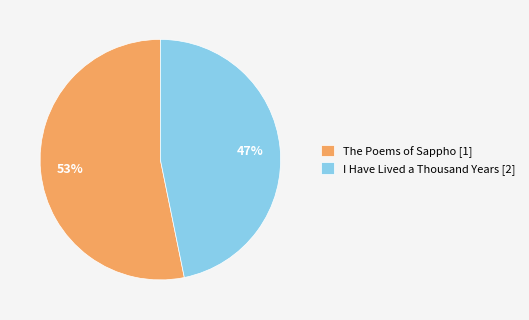

Is the sum of I Have Lived a Thousand Years and The Poems of Sappho greater than half?

Yes